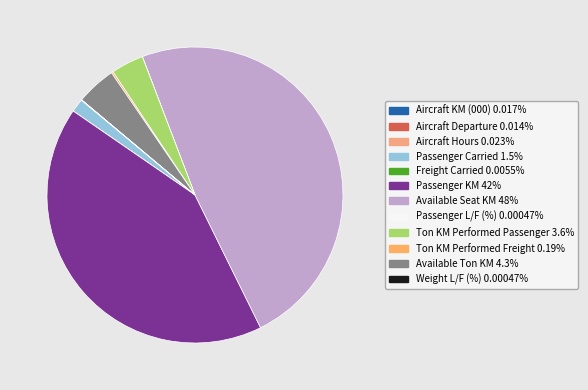

What portion of the pie excludes Ton KM Performed Freight?

99.8%